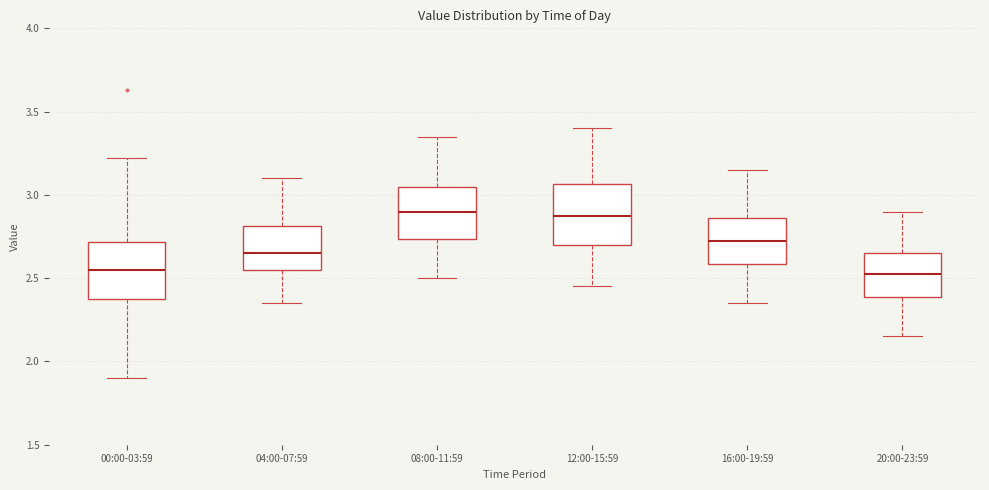

Reading left to right, transcribe this box plot: for each box, give where its median line is, the range the box spans, and where its two whiskers end, as read against the y-axis. The values are not printed on the chart, so give them approximately, as read against the axis.

00:00-03:59: median 2.55, box 2.35 to 2.70, whiskers 1.90 to 3.20
04:00-07:59: median 2.65, box 2.55 to 2.80, whiskers 2.35 to 3.10
08:00-11:59: median 2.90, box 2.75 to 3.05, whiskers 2.50 to 3.35
12:00-15:59: median 2.90, box 2.70 to 3.05, whiskers 2.45 to 3.40
16:00-19:59: median 2.75, box 2.60 to 2.85, whiskers 2.35 to 3.15
20:00-23:59: median 2.55, box 2.40 to 2.65, whiskers 2.15 to 2.90